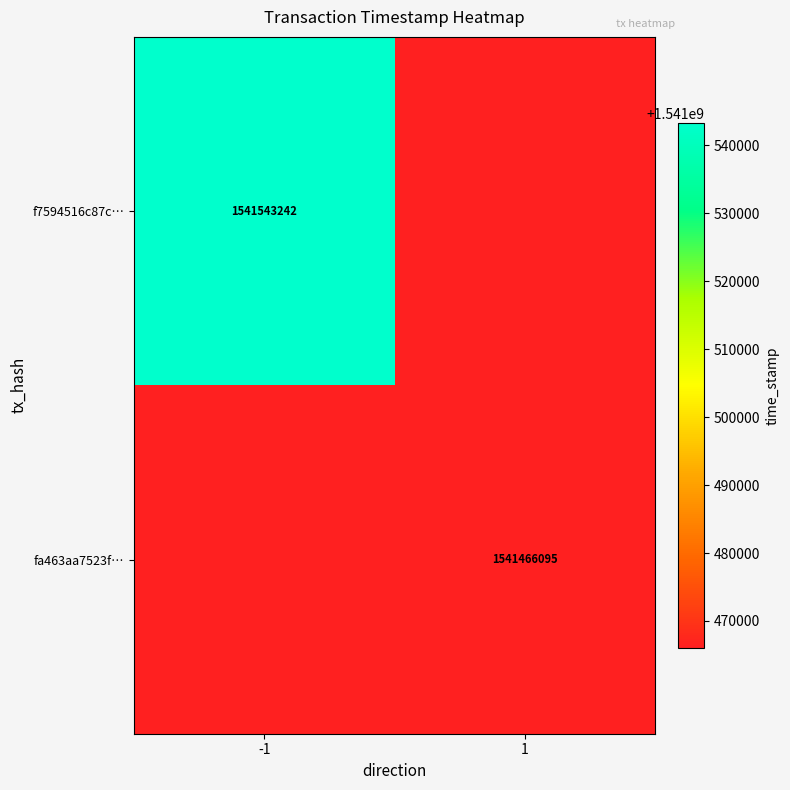

Is the value of fa463aa7523f… at 1 greater than the value of f7594516c87c… at -1?

No